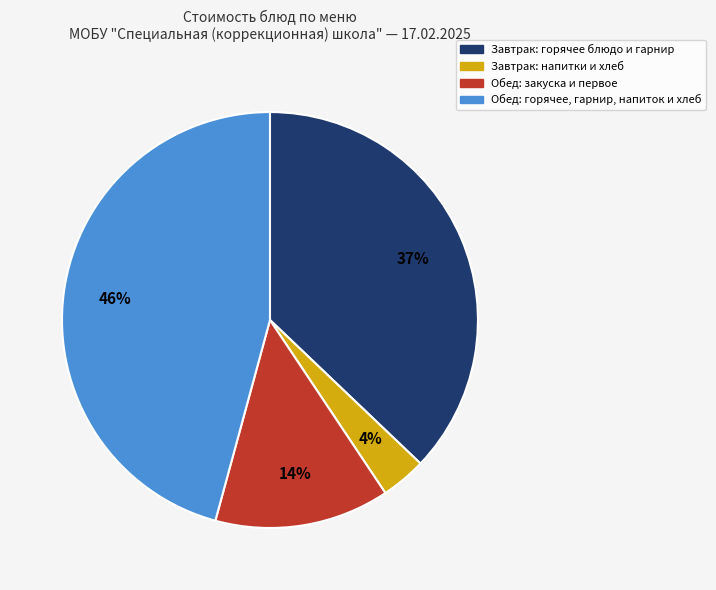

To the nearest percent, what is the average slice percentage?

25%